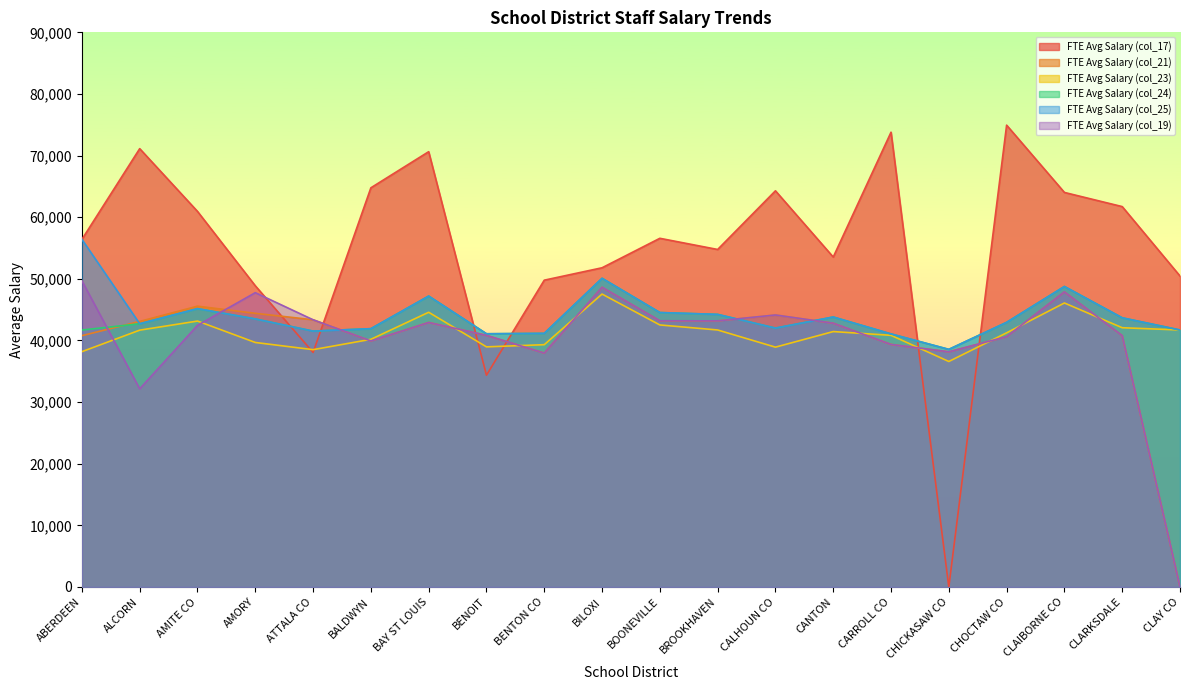

What is the value of the col_24 point at the 14th from the left?

43809.3